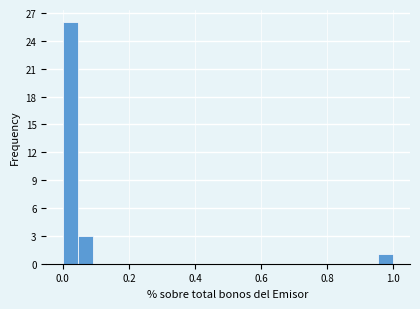

Read against the x-axis, roughly where is the centre of the tallest bar?

0.02